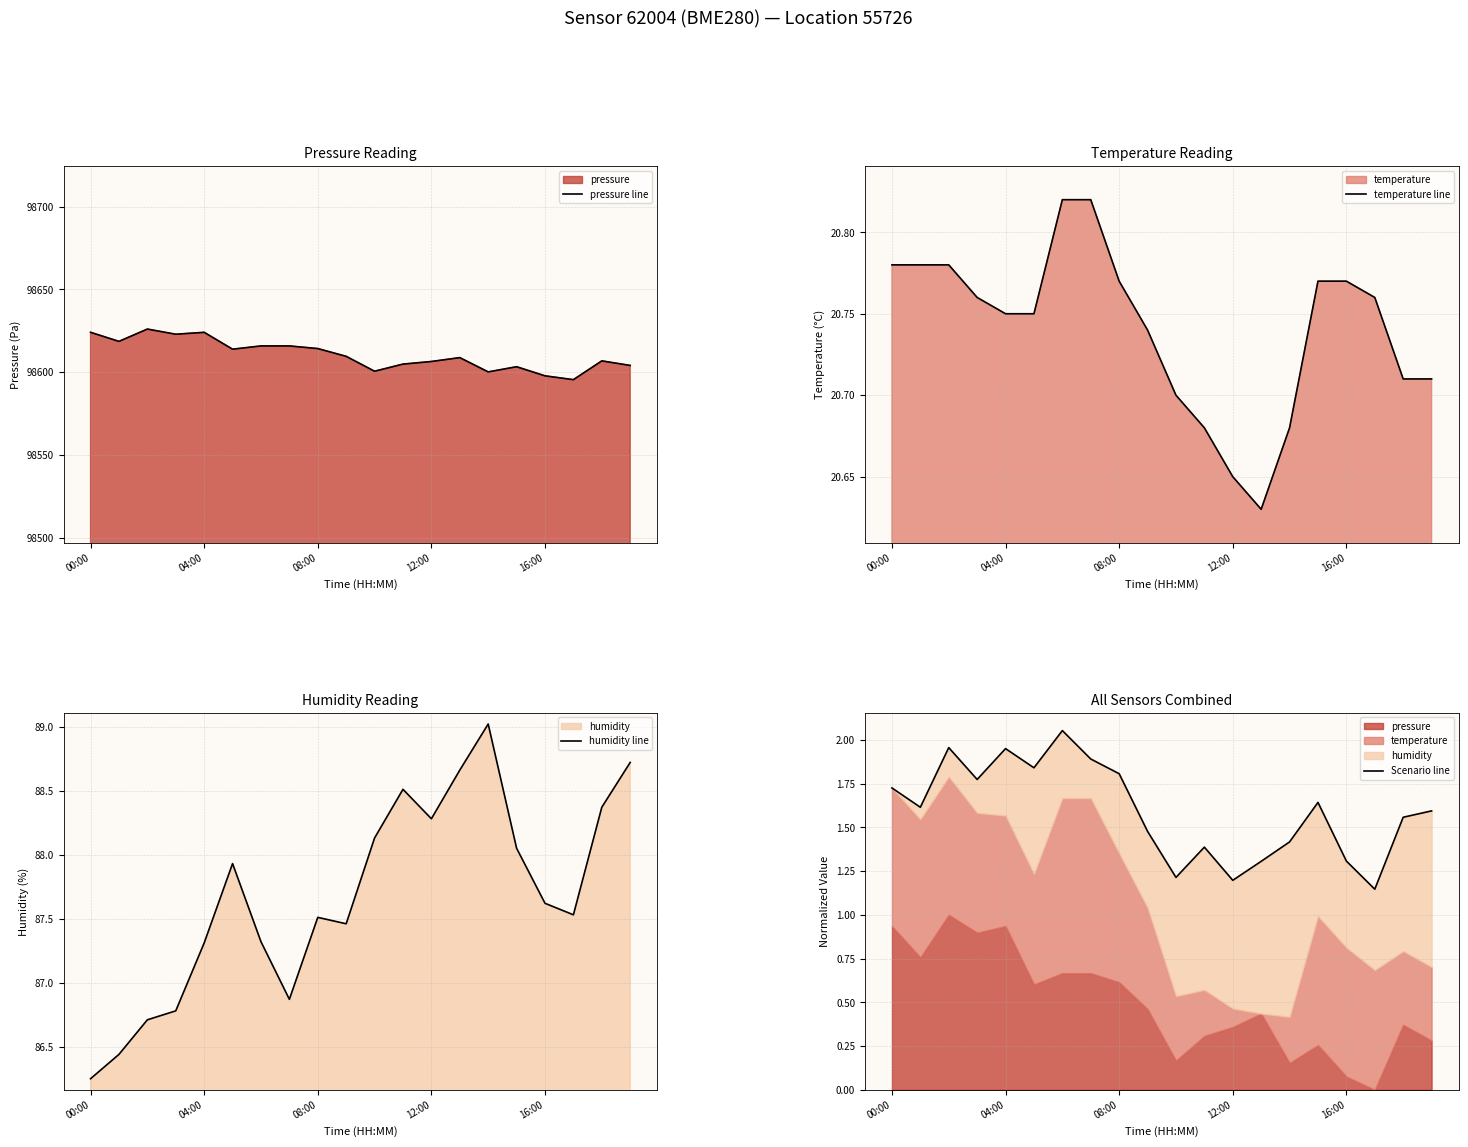

How many data points does each series have?

20